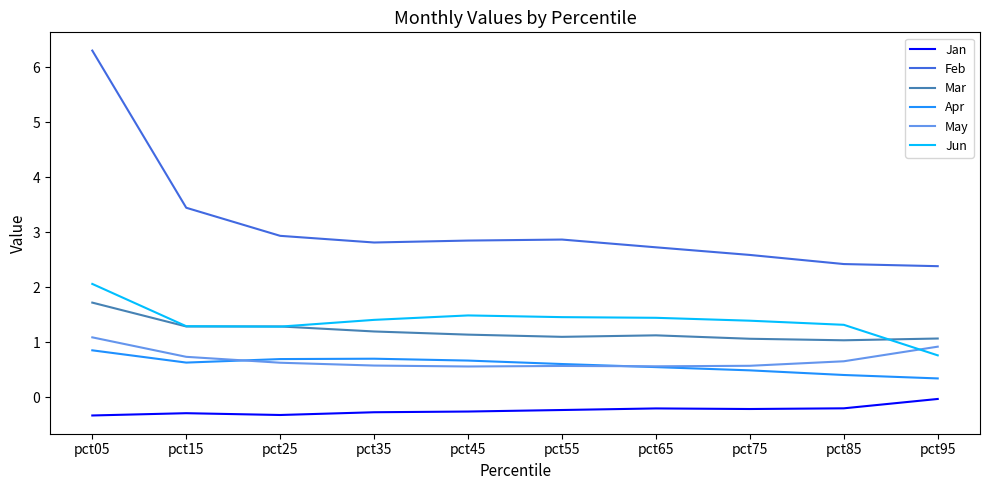

Is this an area chart (filled region under the line)?

No